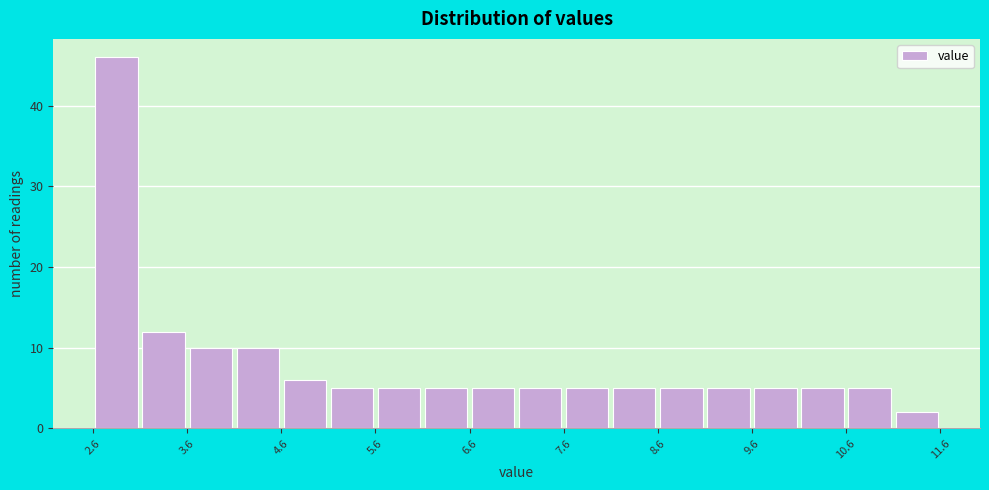

Reading left to right, transcribe this chart: for each bar, give the range it covers on the x-axis and its height. The values are not printed on the chart, so give them approximately, as read against the axis.

2.6 to 3.1: 46
3.1 to 3.6: 12
3.6 to 4.1: 10
4.1 to 4.6: 10
4.6 to 5.1: 6
5.1 to 5.6: 5
5.6 to 6.1: 5
6.1 to 6.6: 5
6.6 to 7.1: 5
7.1 to 7.6: 5
7.6 to 8.1: 5
8.1 to 8.6: 5
8.6 to 9.1: 5
9.1 to 9.6: 5
9.6 to 10.1: 5
10.1 to 10.6: 5
10.6 to 11.1: 5
11.1 to 11.6: 2